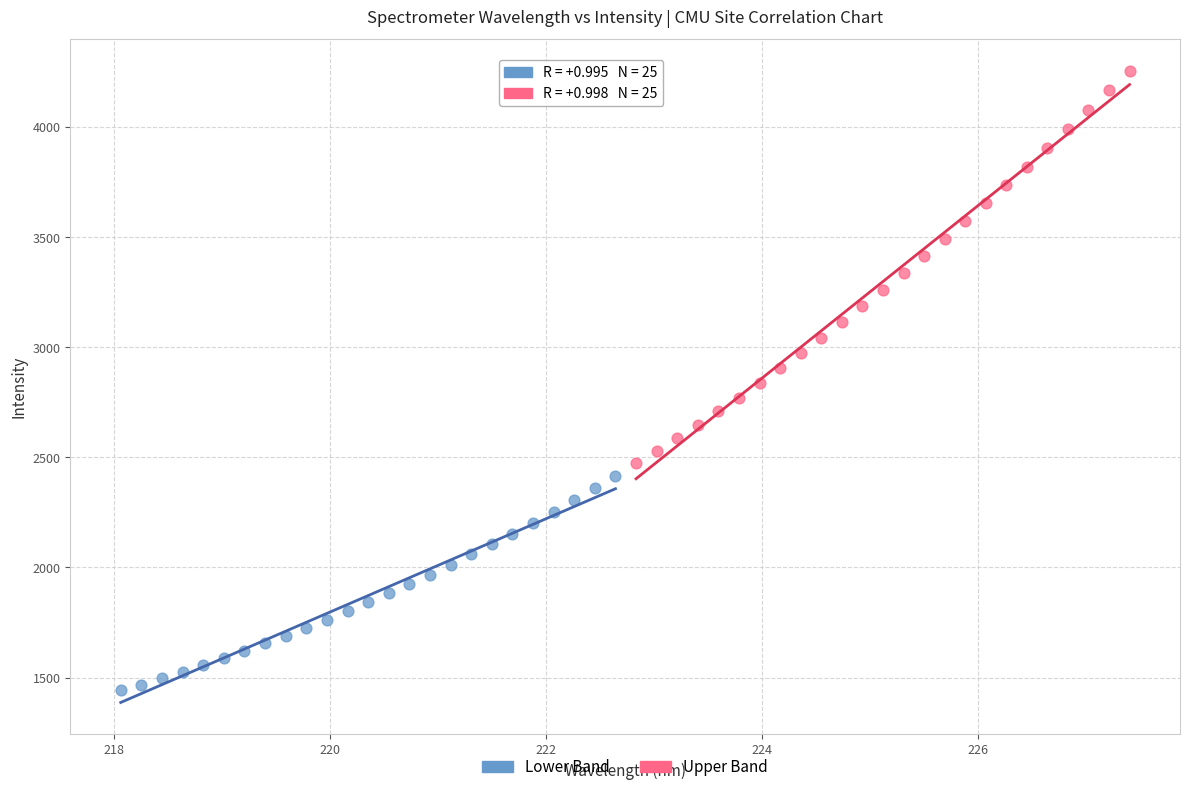

Which series reaches the maximum Y coordinate?

Upper Band